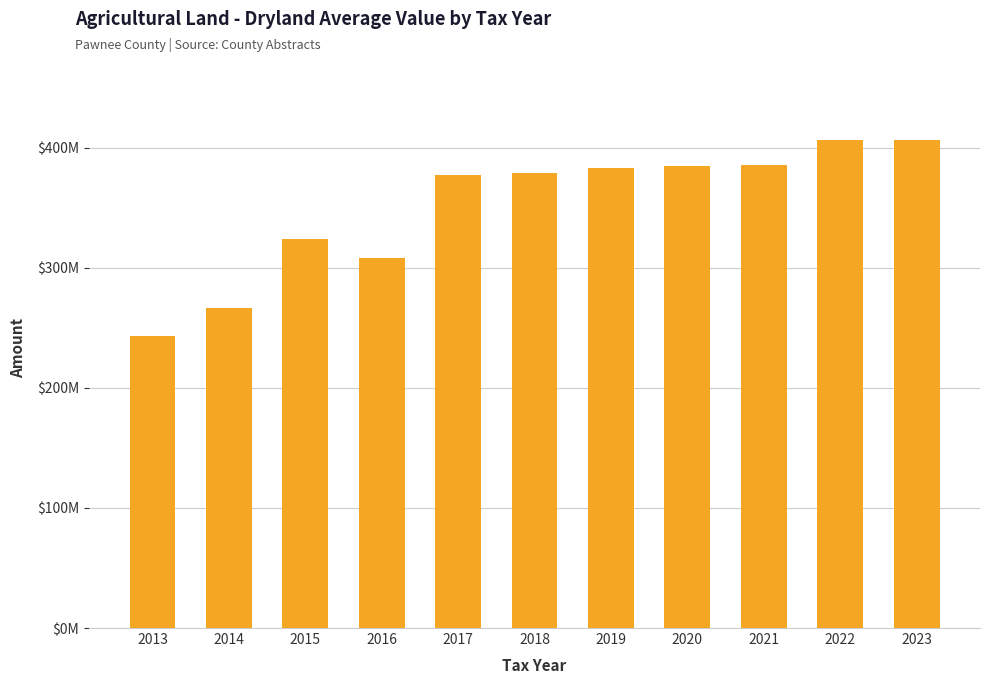

Is it true that the value at 2022 is 216552831?

False